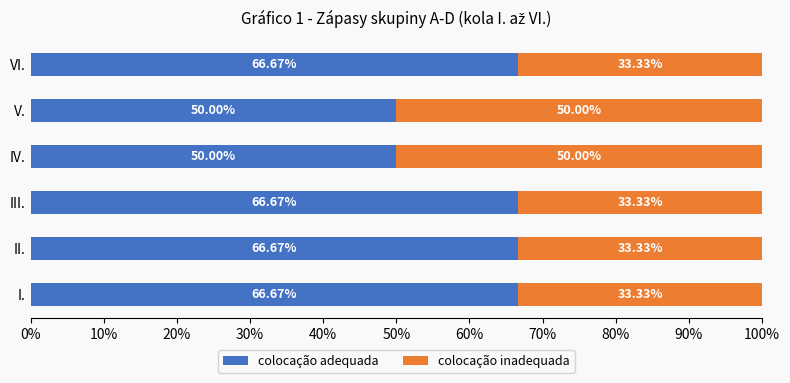

What is the total value across all series at V.?

100.0